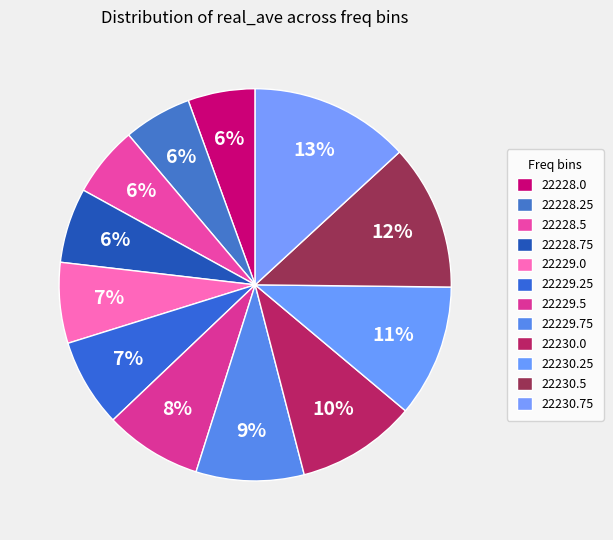

How many segments does this pie chart have?

12